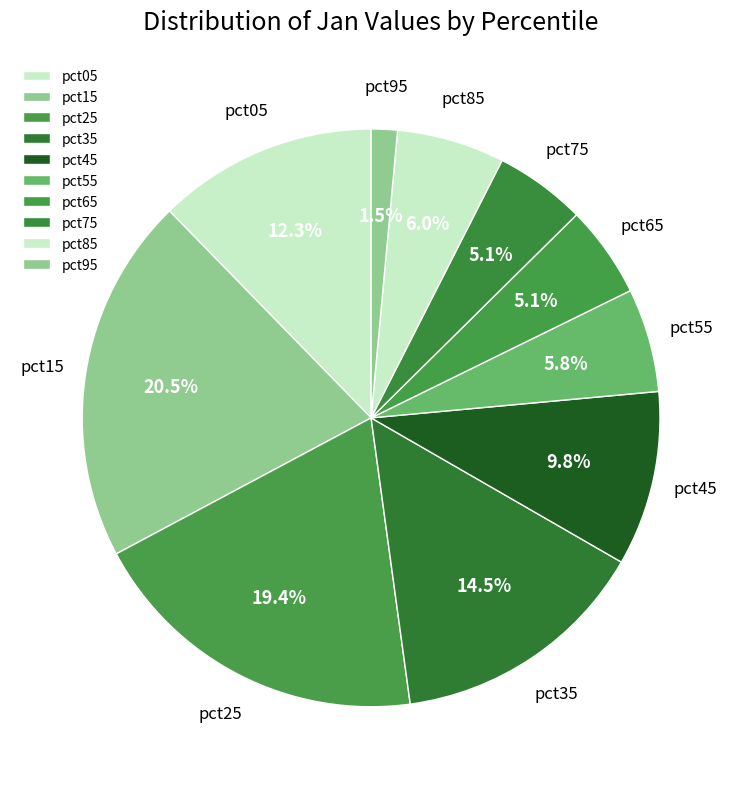

How many segments does this pie chart have?

10